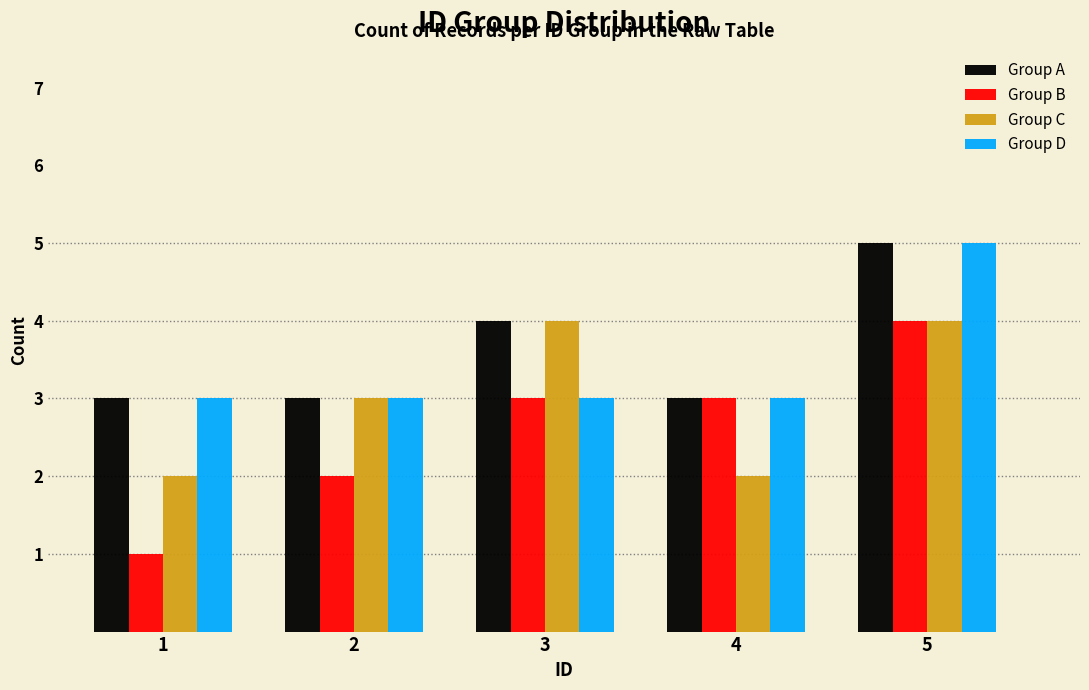

Reading right to left, extract all data points from this chart.

Group A: 5	3	4	3	3
Group B: 4	3	3	2	1
Group C: 4	2	4	3	2
Group D: 5	3	3	3	3